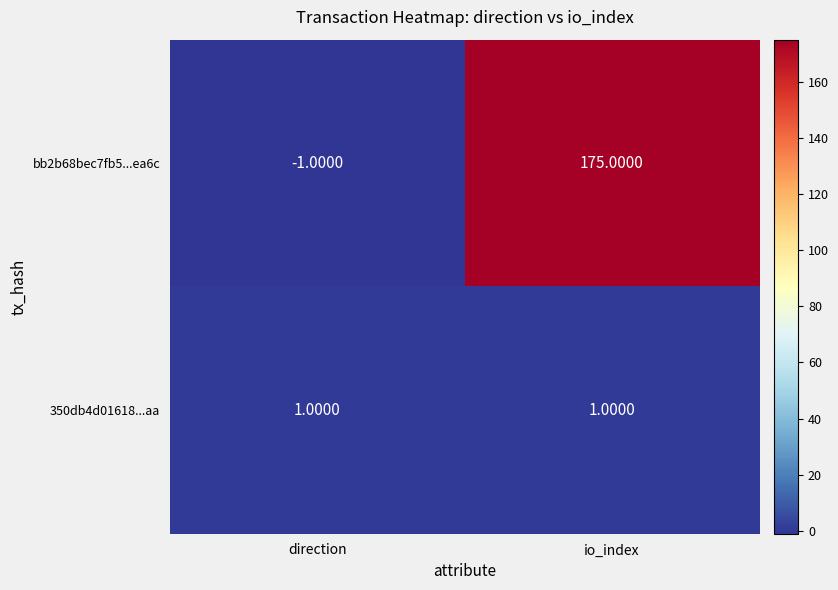

Rank the series at direction from highest to lowest value.

350db4d01618...aa, bb2b68bec7fb5...ea6c